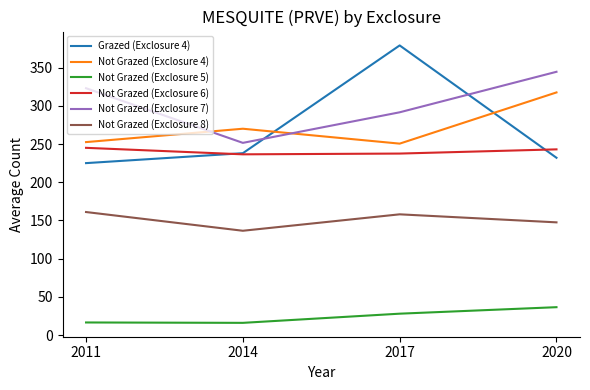

Is the value of Not Grazed (Exclosure 6) at 2011 greater than the value of Not Grazed (Exclosure 7) at 2020?

No